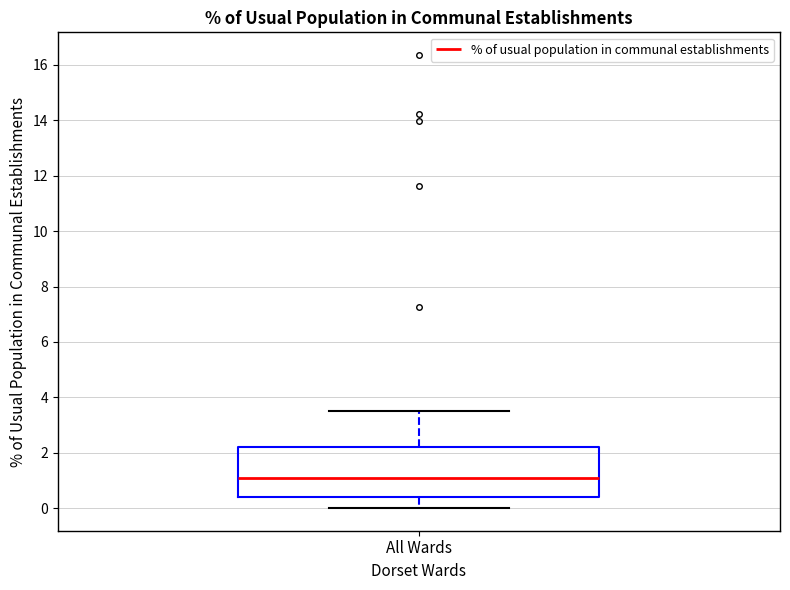

Where does the upper whisker of the box for All Wards end on the y-axis? The values are not printed on the chart, so give them approximately, as read against the axis.

3.6